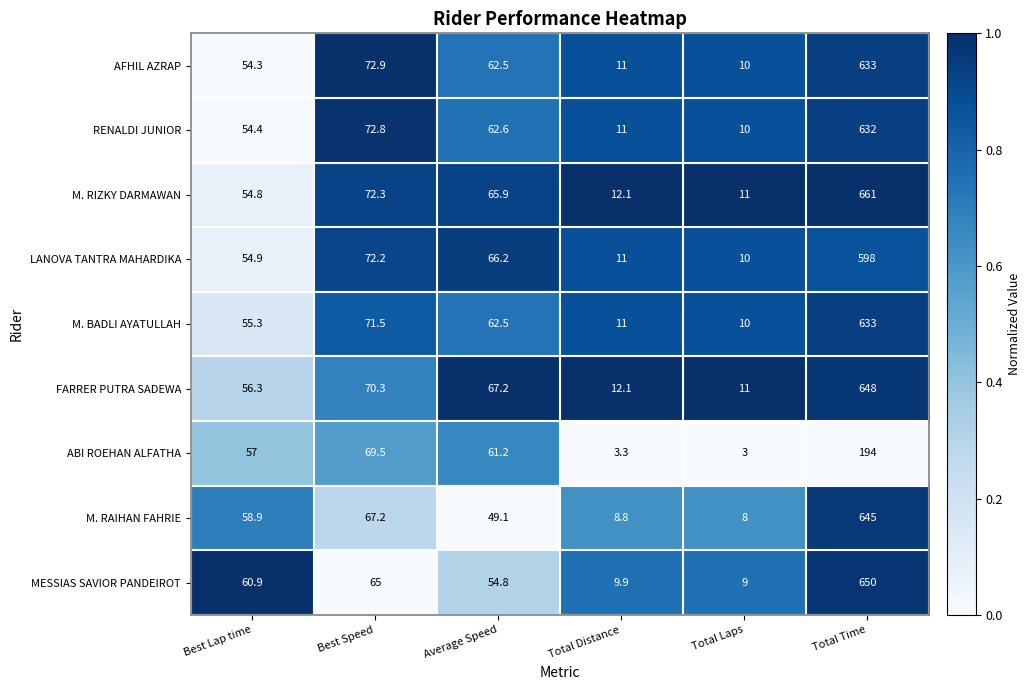

What is the approximate value of MESSIAS SAVIOR PANDEIROT at Best Lap time?

60.9